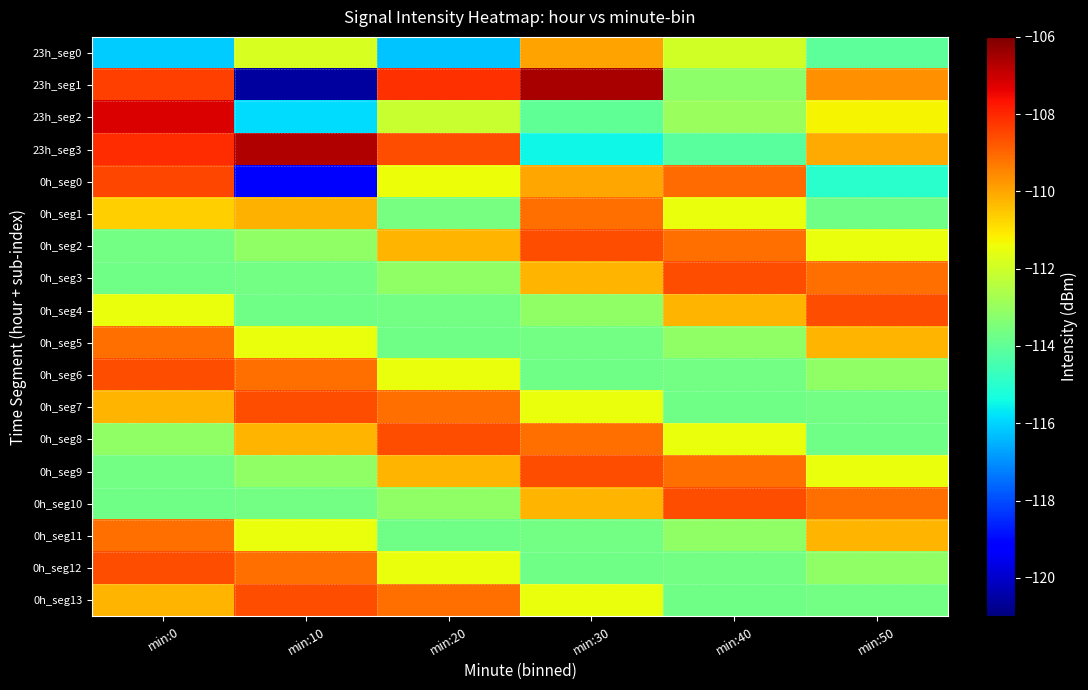

Reading left to right, transcribe all the data shown in this chart.

23h_seg0: min:0=-116.1	min:10=-111.8	min:20=-116.2	min:30=-109.9	min:40=-111.9	min:50=-114.0
23h_seg1: min:0=-108.3	min:10=-120.6	min:20=-108.1	min:30=-106.6	min:40=-113.2	min:50=-109.7
23h_seg2: min:0=-107.2	min:10=-115.9	min:20=-112.1	min:30=-114.0	min:40=-112.9	min:50=-111.2
23h_seg3: min:0=-108.1	min:10=-106.7	min:20=-108.6	min:30=-115.5	min:40=-114.1	min:50=-110.1
0h_seg0: min:0=-108.5	min:10=-119.1	min:20=-111.4	min:30=-110.0	min:40=-109.1	min:50=-115.0
0h_seg1: min:0=-110.7	min:10=-110.2	min:20=-113.6	min:30=-109.1	min:40=-111.5	min:50=-113.7
0h_seg2: min:0=-113.7	min:10=-113.1	min:20=-110.2	min:30=-108.6	min:40=-109.1	min:50=-111.5
0h_seg3: min:0=-113.7	min:10=-113.7	min:20=-113.1	min:30=-110.2	min:40=-108.6	min:50=-109.1
0h_seg4: min:0=-111.5	min:10=-113.7	min:20=-113.7	min:30=-113.1	min:40=-110.2	min:50=-108.6
0h_seg5: min:0=-109.1	min:10=-111.5	min:20=-113.7	min:30=-113.7	min:40=-113.1	min:50=-110.2
0h_seg6: min:0=-108.6	min:10=-109.1	min:20=-111.5	min:30=-113.7	min:40=-113.7	min:50=-113.1
0h_seg7: min:0=-110.2	min:10=-108.6	min:20=-109.1	min:30=-111.5	min:40=-113.7	min:50=-113.7
0h_seg8: min:0=-113.1	min:10=-110.2	min:20=-108.6	min:30=-109.1	min:40=-111.5	min:50=-113.7
0h_seg9: min:0=-113.7	min:10=-113.1	min:20=-110.2	min:30=-108.6	min:40=-109.1	min:50=-111.5
0h_seg10: min:0=-113.7	min:10=-113.7	min:20=-113.1	min:30=-110.2	min:40=-108.6	min:50=-109.1
0h_seg11: min:0=-109.1	min:10=-111.5	min:20=-113.7	min:30=-113.7	min:40=-113.1	min:50=-110.2
0h_seg12: min:0=-108.6	min:10=-109.1	min:20=-111.5	min:30=-113.7	min:40=-113.7	min:50=-113.1
0h_seg13: min:0=-110.2	min:10=-108.6	min:20=-109.1	min:30=-111.5	min:40=-113.7	min:50=-113.7